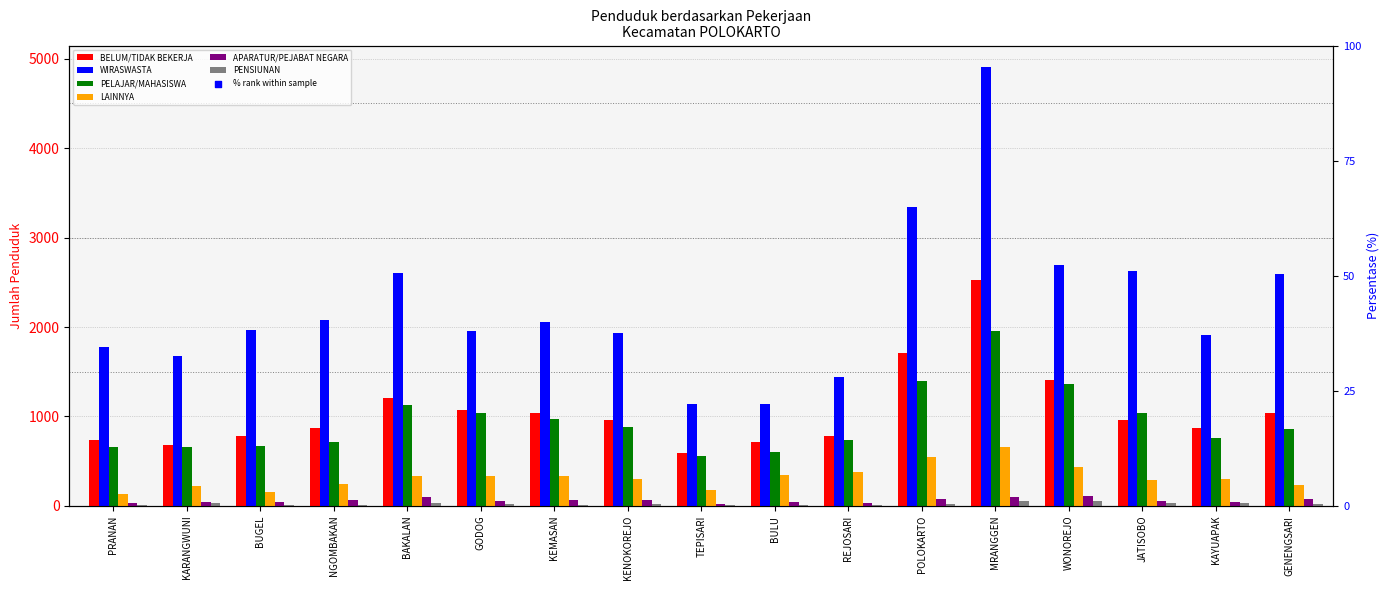

Which series contains the lowest Y value?

PENSIUNAN